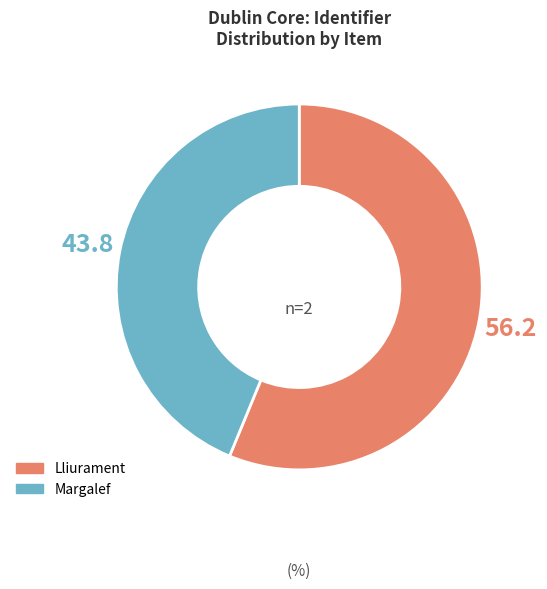

Does any single category account for the majority?

Yes